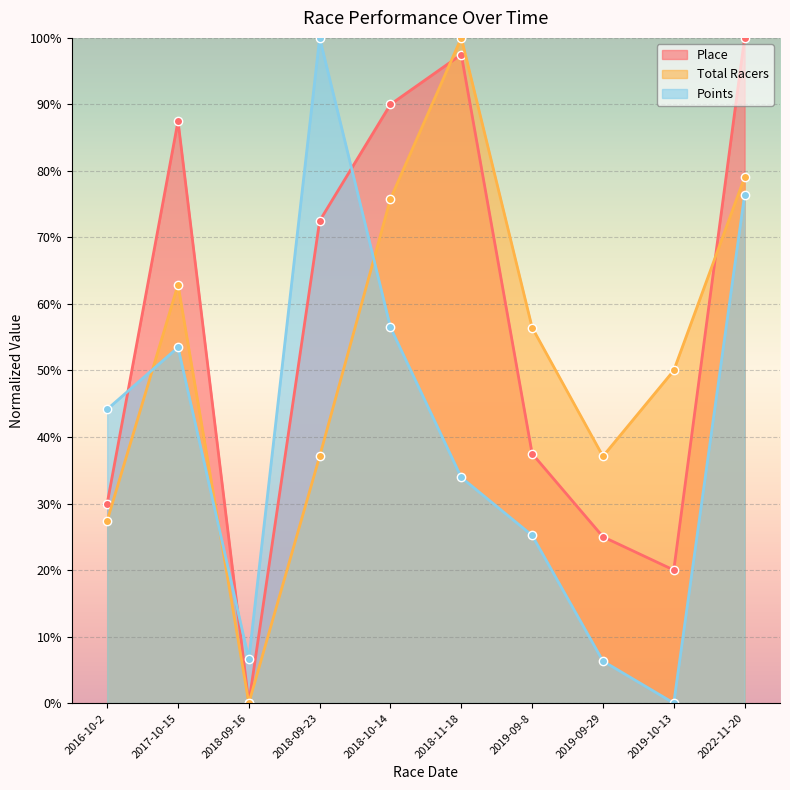

Is the value of Total Racers at 2018-11-18 greater than the value of Place at 2022-11-20?

No